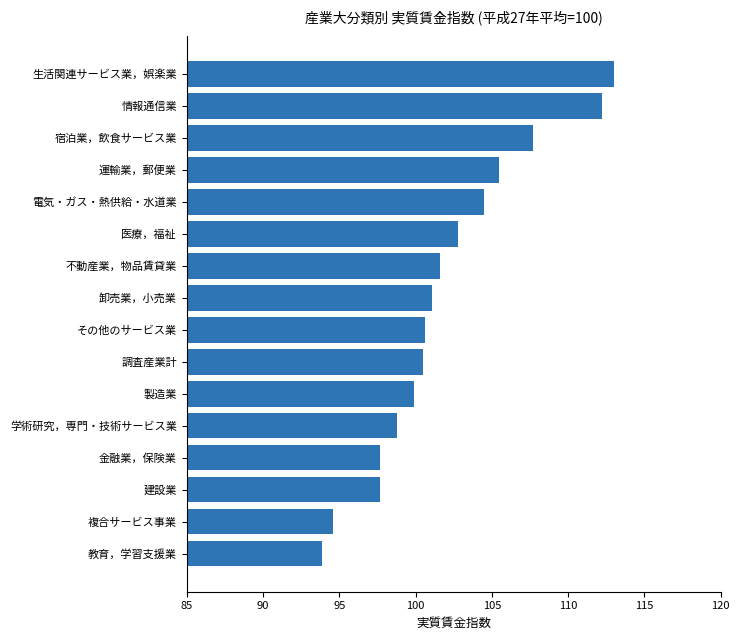

What is the ratio of the value at 複合サービス事業 to the value at 建設業?

1.0